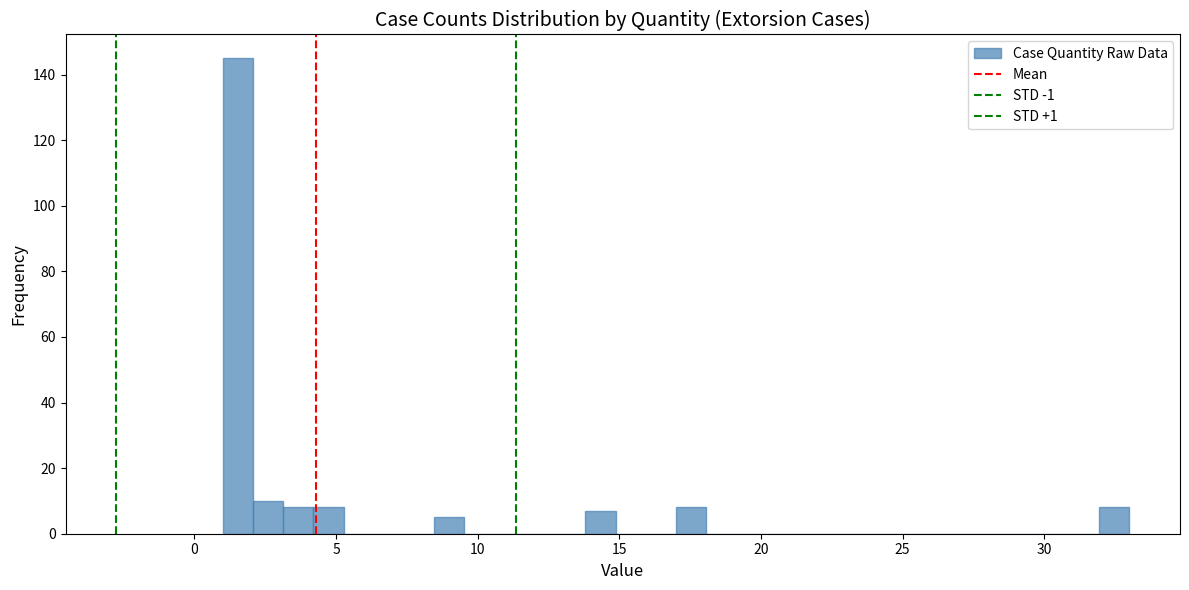

Around what value on the x-axis is the tallest bar? Give the approximate position of its centre, as read against the axis.

1.5